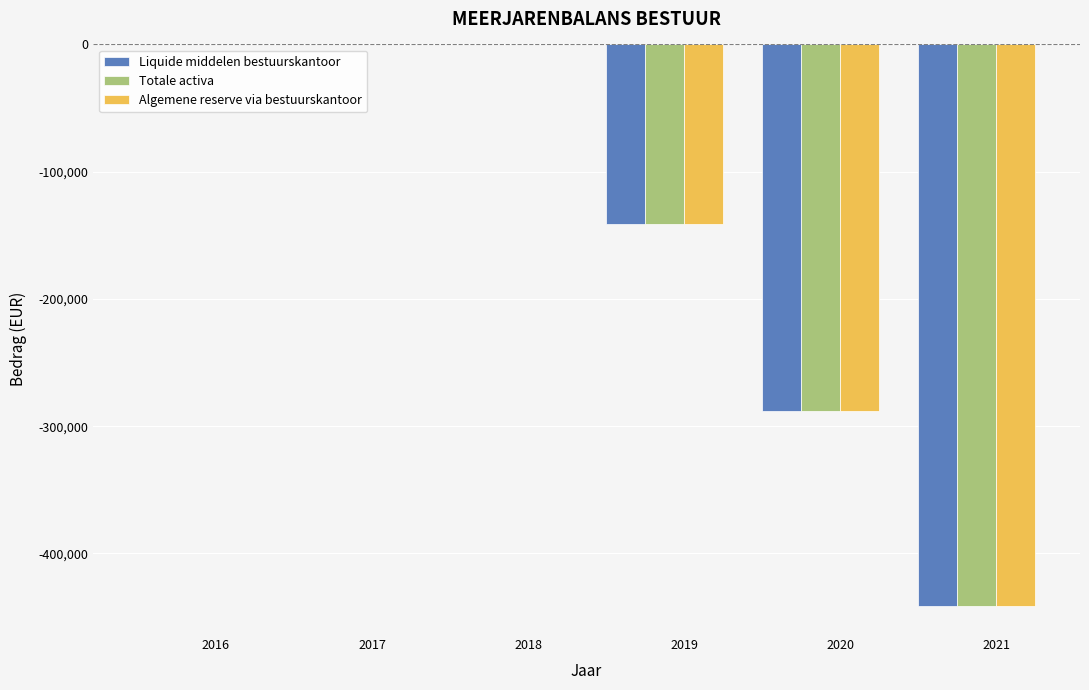

The Algemene reserve via bestuurskantoor series shows -181449.4 at 2020. True or false?

False